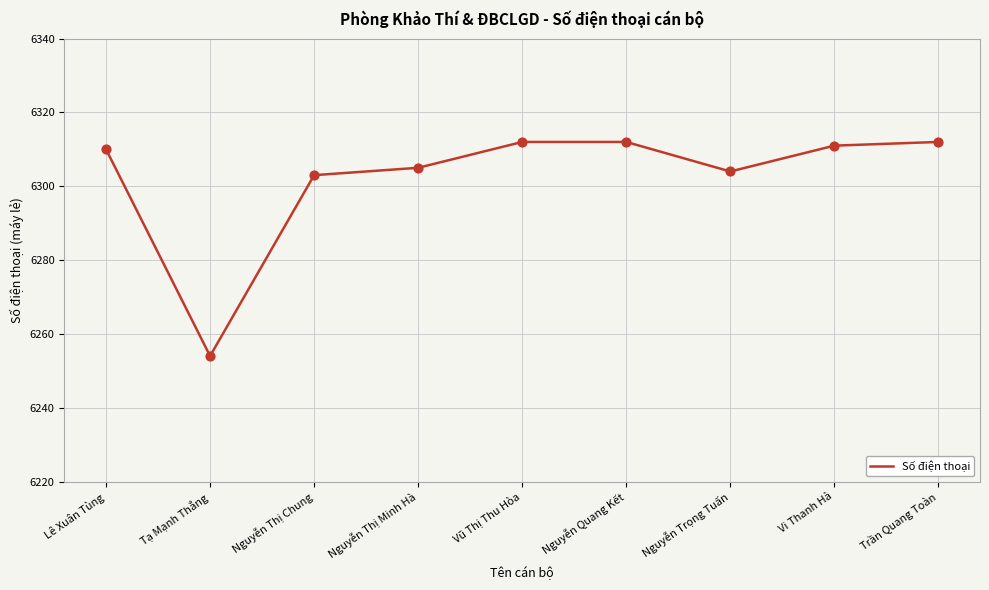

What is the change in value from Lê Xuân Tùng to Nguyễn Thị Minh Hà?

-5